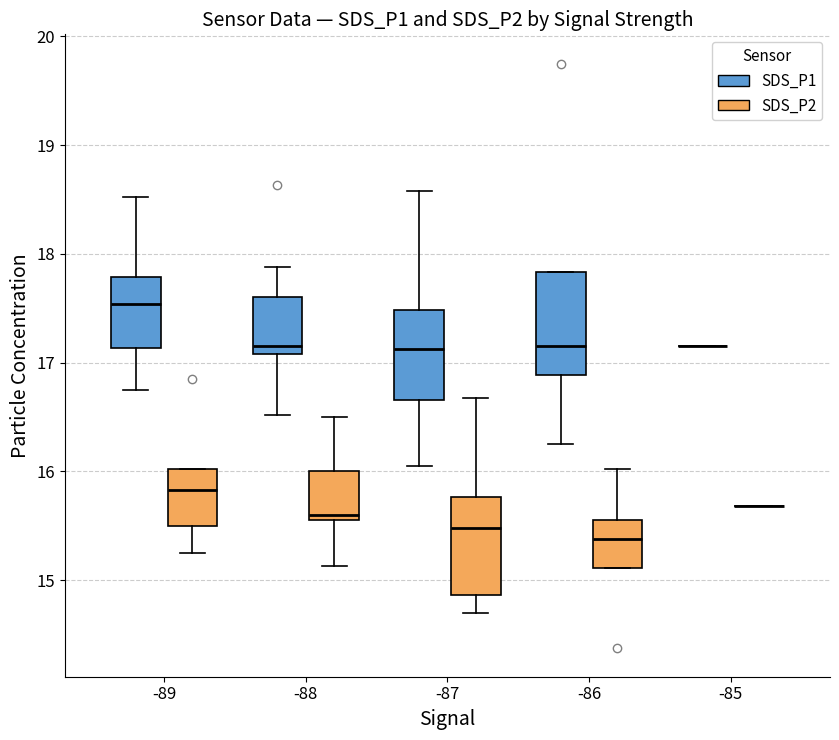

Reading left to right, transcribe this box plot: for each box, give where its median line is, the range the box spans, and where its two whiskers end, as read against the y-axis. The values are not printed on the chart, so give them approximately, as read against the axis.

-89 (SDS_P1): median 17.5, box 17.1 to 17.8, whiskers 16.8 to 18.5
-89 (SDS_P2): median 15.8, box 15.5 to 16.0, whiskers 15.3 to 16.0
-88 (SDS_P1): median 17.2, box 17.1 to 17.6, whiskers 16.5 to 17.9
-88 (SDS_P2): median 15.6 (just above the box's lower edge), box 15.6 to 16.0, whiskers 15.1 to 16.5
-87 (SDS_P1): median 17.1, box 16.7 to 17.5, whiskers 16.1 to 18.6
-87 (SDS_P2): median 15.5, box 14.9 to 15.8, whiskers 14.7 to 16.7
-86 (SDS_P1): median 17.2, box 16.9 to 17.8, whiskers 16.3 to 17.8
-86 (SDS_P2): median 15.4, box 15.1 to 15.6, whiskers 15.1 to 16.0
-85 (SDS_P1): box collapsed to a line at 17.2, whiskers 17.2 to 17.2
-85 (SDS_P2): box collapsed to a line at 15.7, whiskers 15.7 to 15.7